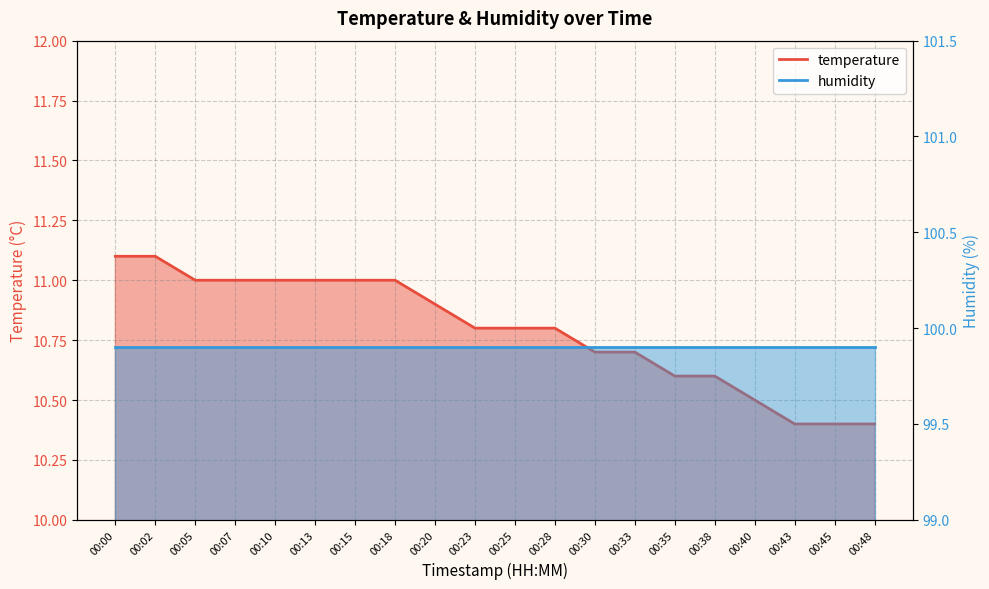

Which has a higher value, 00:48 or 00:33?

00:33